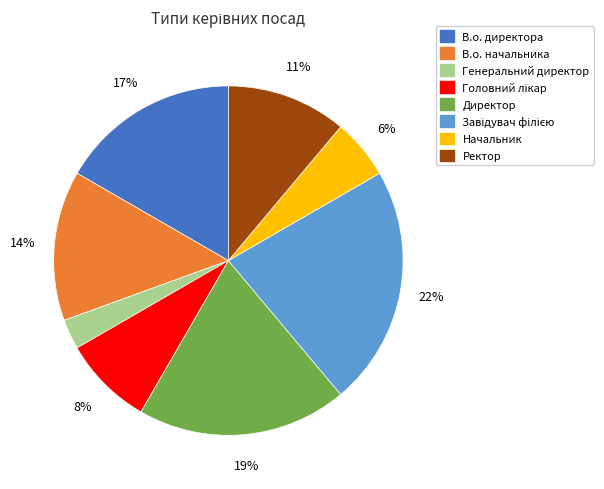

The Начальник slice represents 11% of the pie. True or false?

False